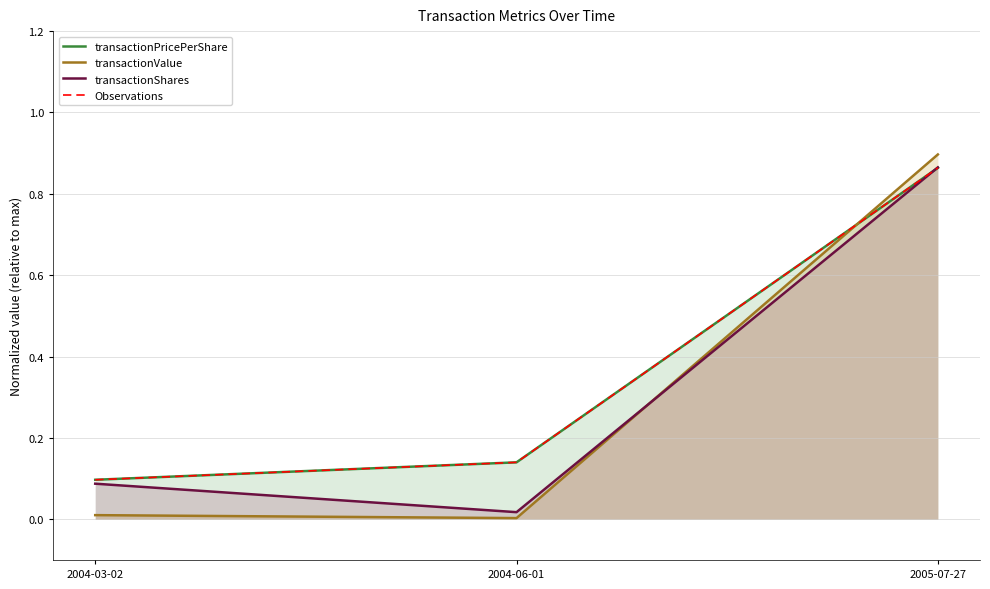

What is the difference between the transactionValue values at 2004-06-01 and 2005-07-27?

0.9